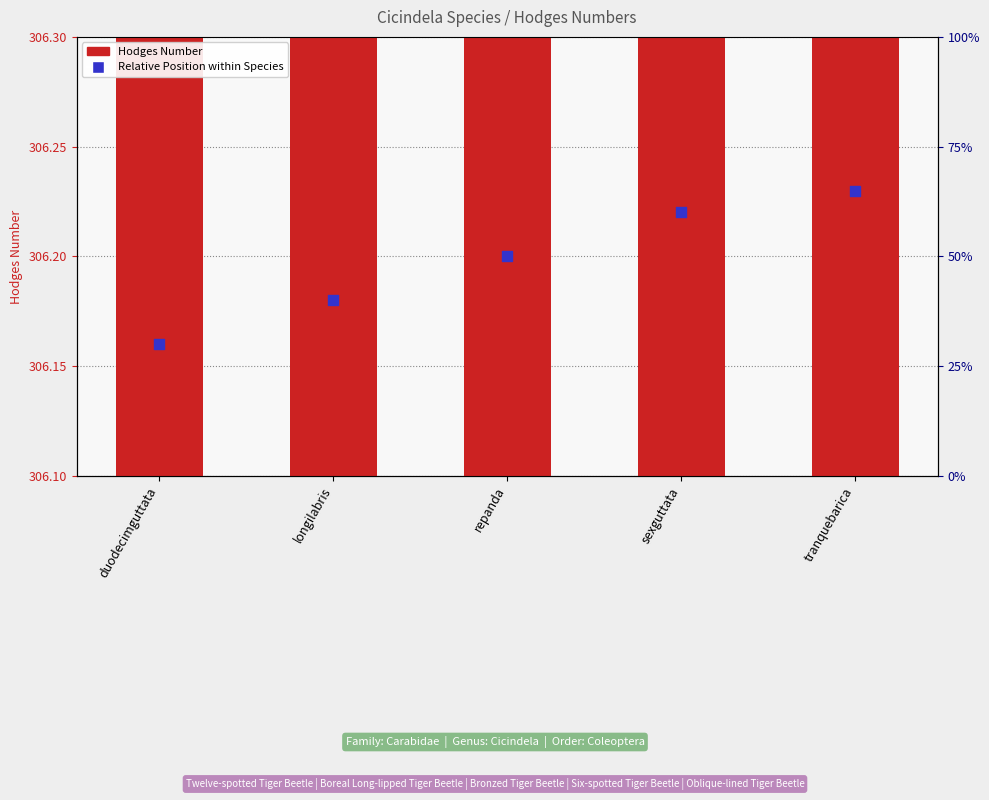

Which series has the largest Y range (max minus min)?

Hodges Number